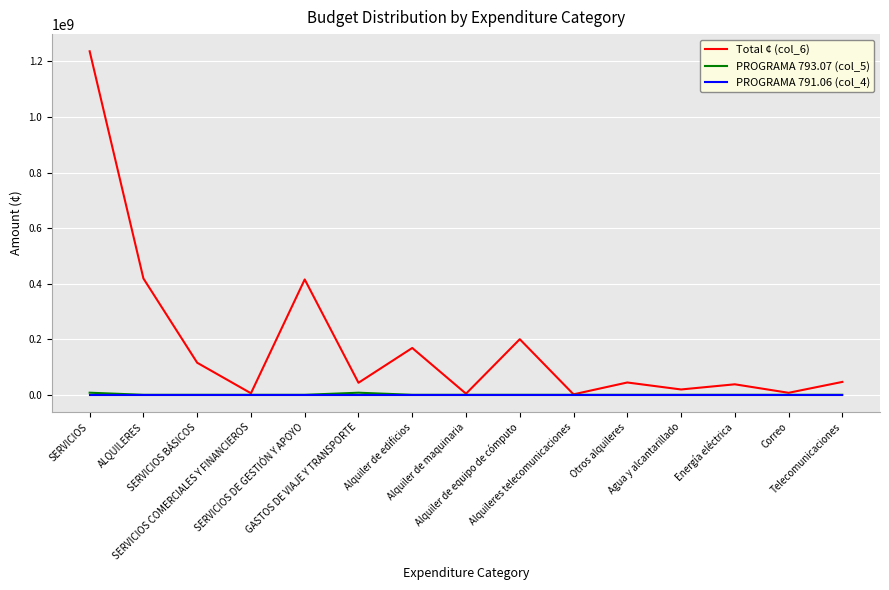

Which series has the largest total across all categories?

Total ¢ (col_6)